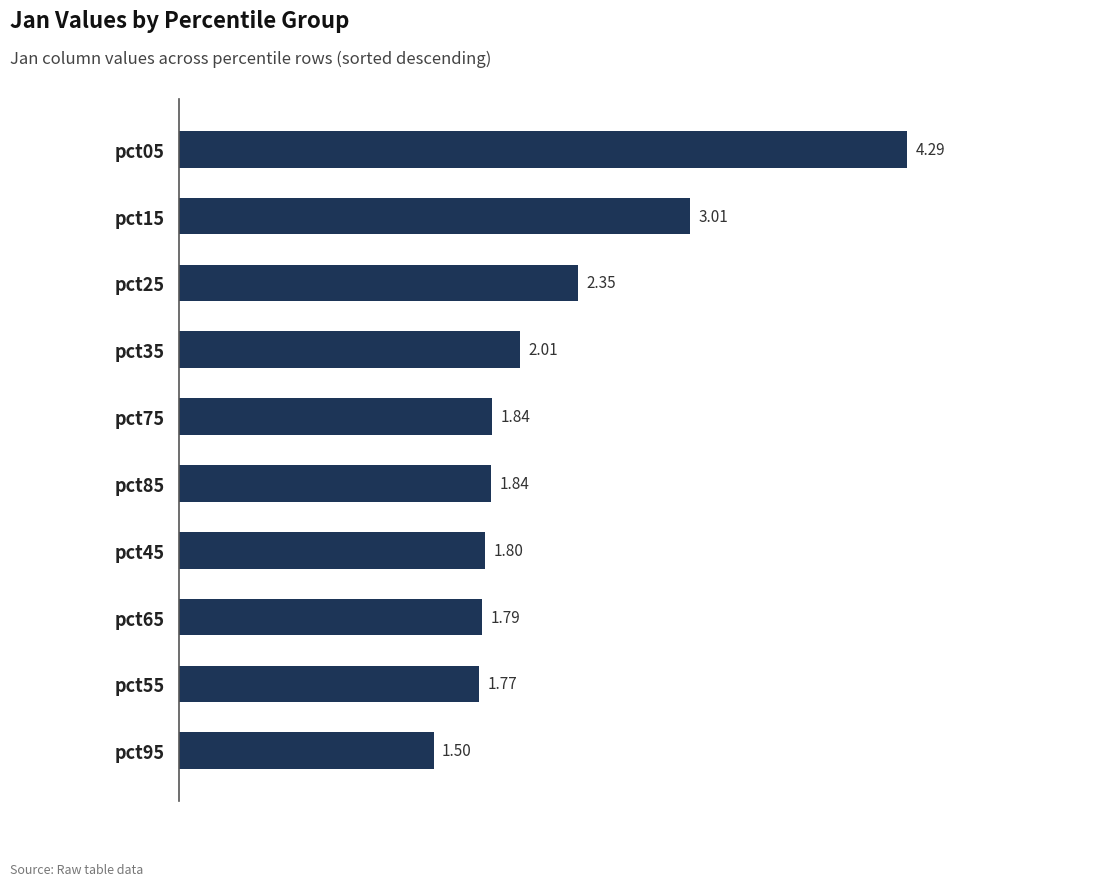

Which label corresponds to the smallest value in the chart?

pct95